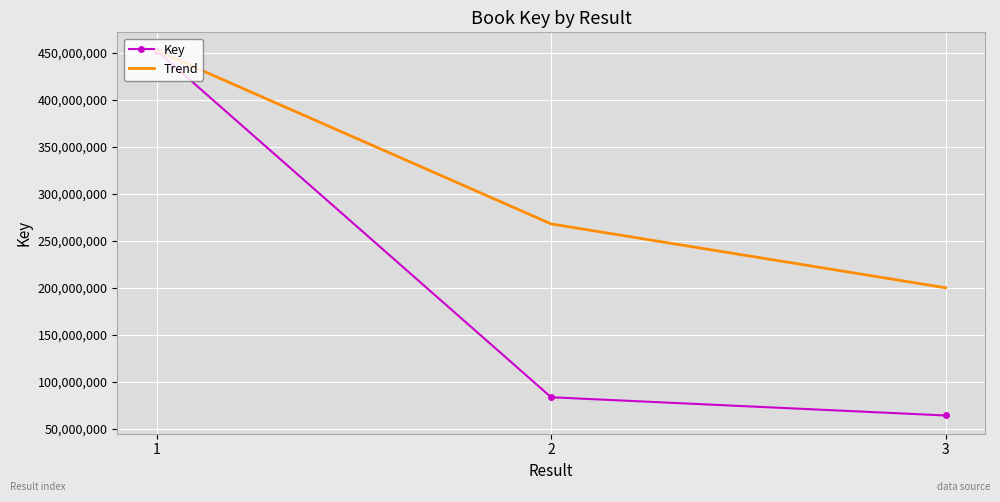

Reading left to right, list all the values displayed in this chart.

Key: 452272290.0	83430962.0	64041335.0
Trend: 452272290.0	267851626.0	199914862.3